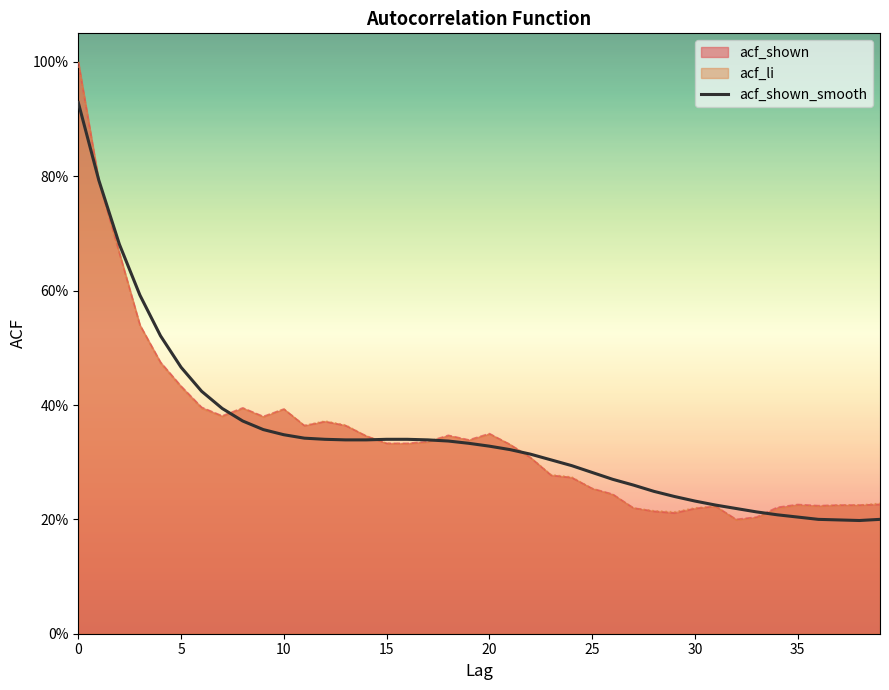

The chart shows a value of 0.3 at 24. True or false?

True